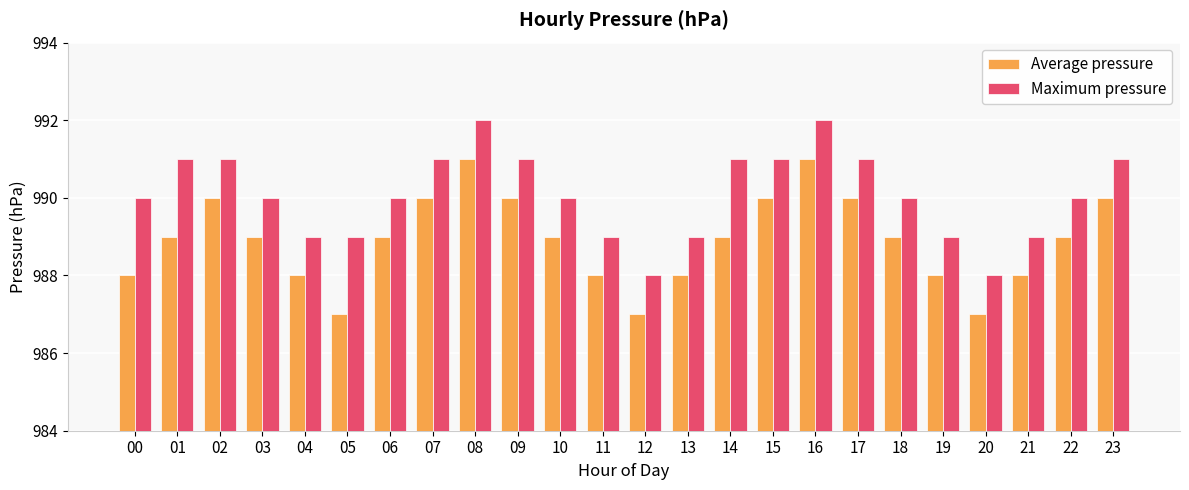

What is the difference between the maximum and minimum values in the Maximum pressure series?

4